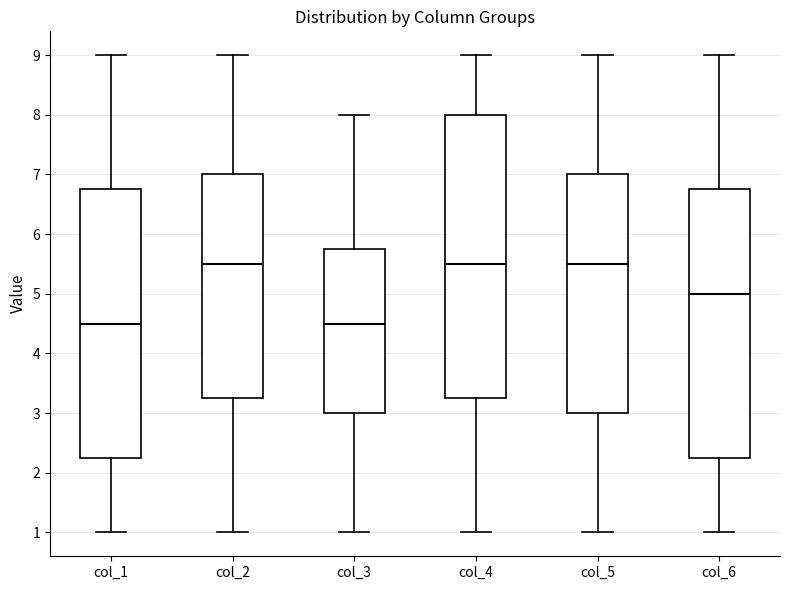

Where does the lower whisker of the box for col_5 end on the y-axis? The values are not printed on the chart, so give them approximately, as read against the axis.

1.0